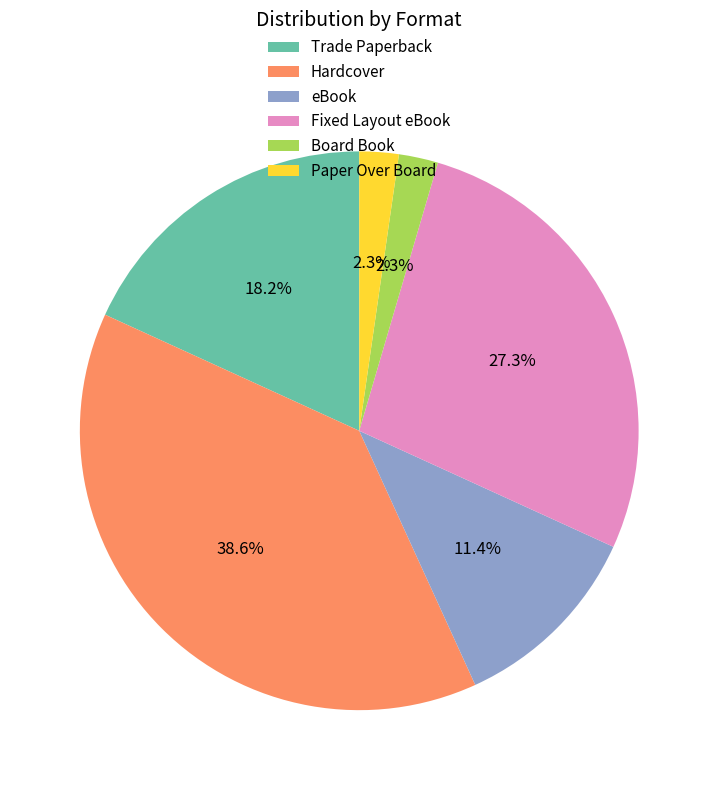

To the nearest percent, what is the average slice percentage?

17%